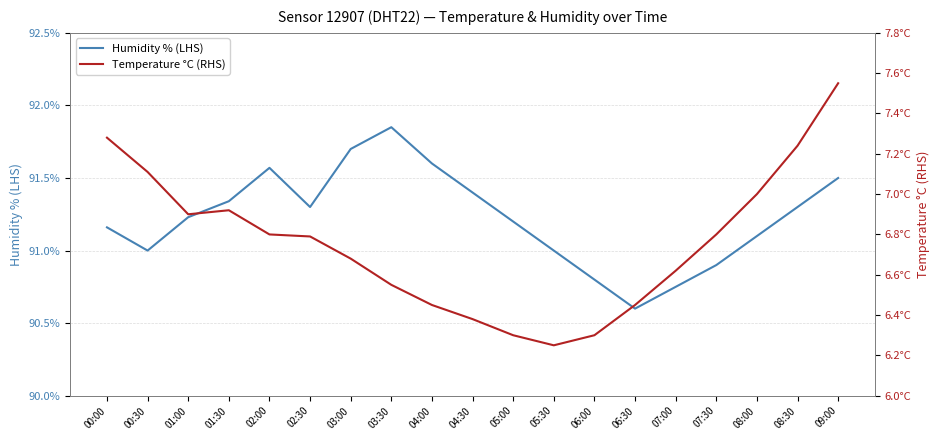

At which label is Humidity % (LHS) closest to 91?

00:30